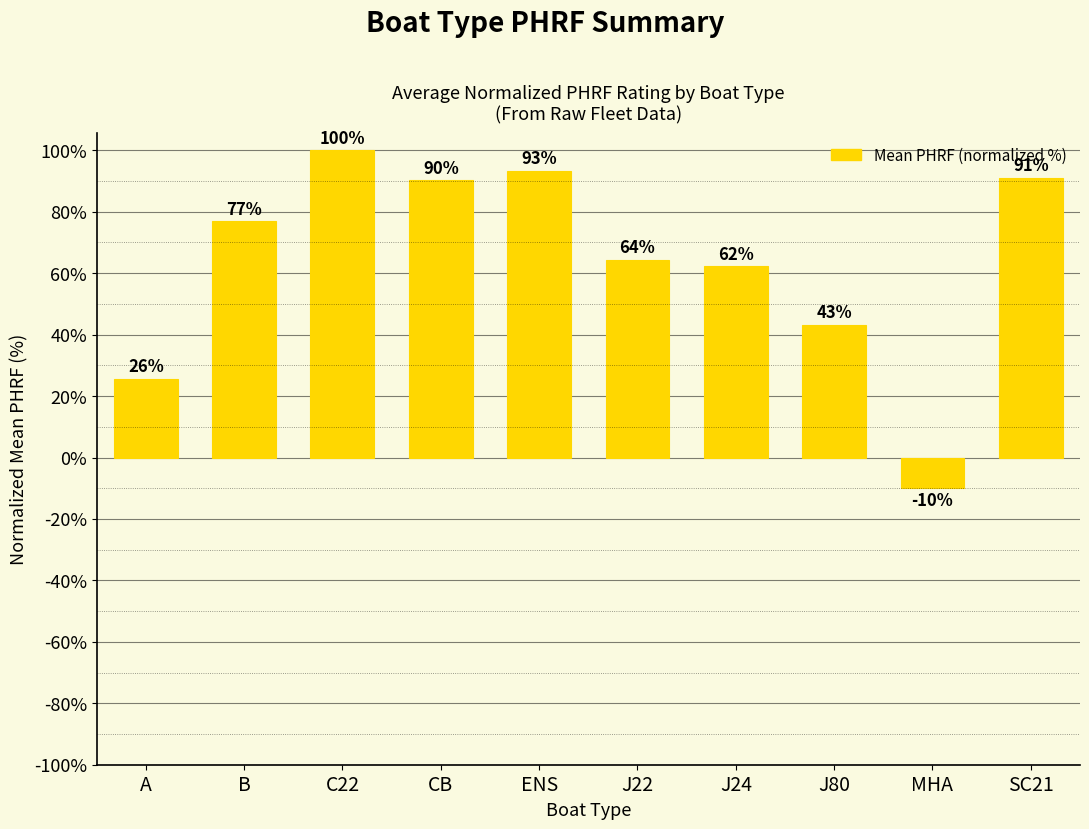

How many distinct data groups are displayed?

1